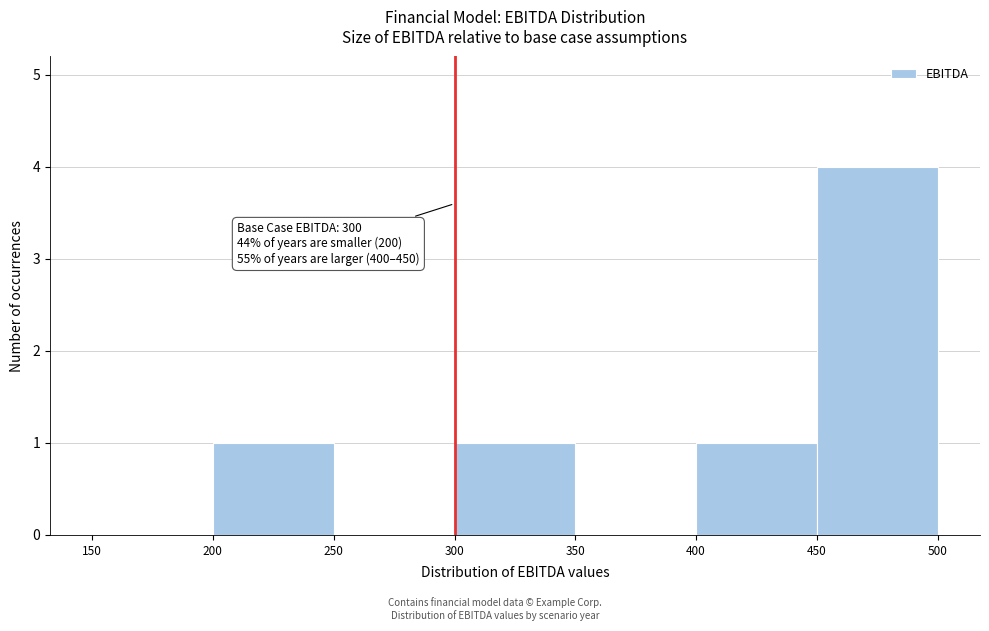

Over which range of the x-axis is the bar tallest?

450 to 500